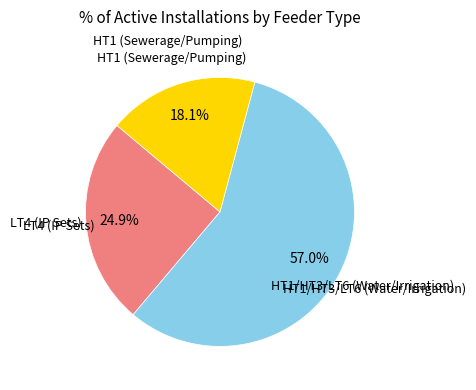

How many segments does this pie chart have?

3